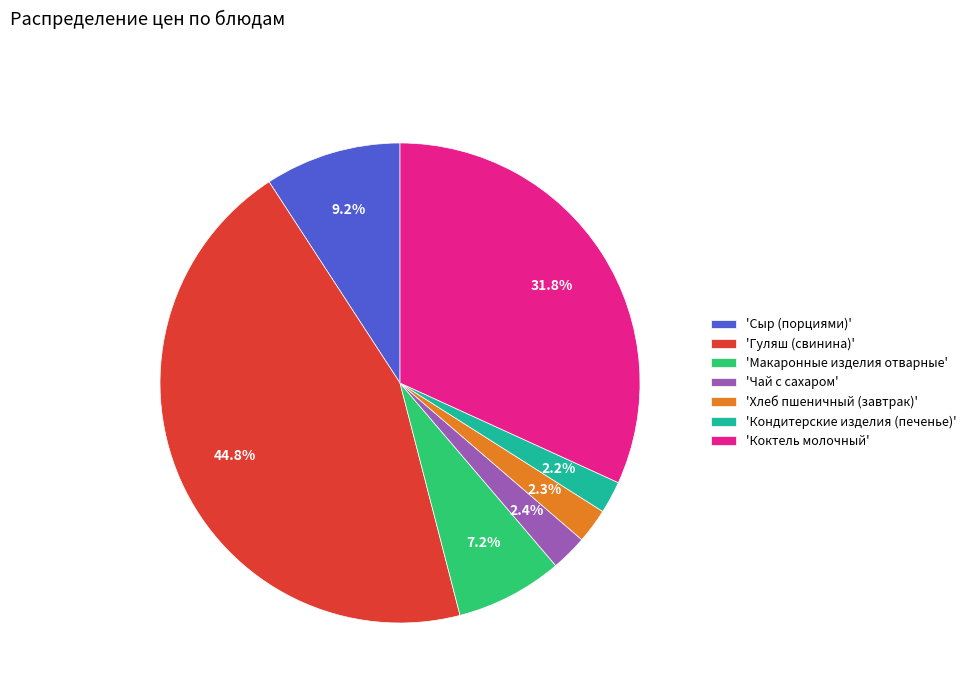

Do 'Хлеб пшеничный (завтрак)' and 'Сыр (порциями)' together represent more than half of the pie?

No